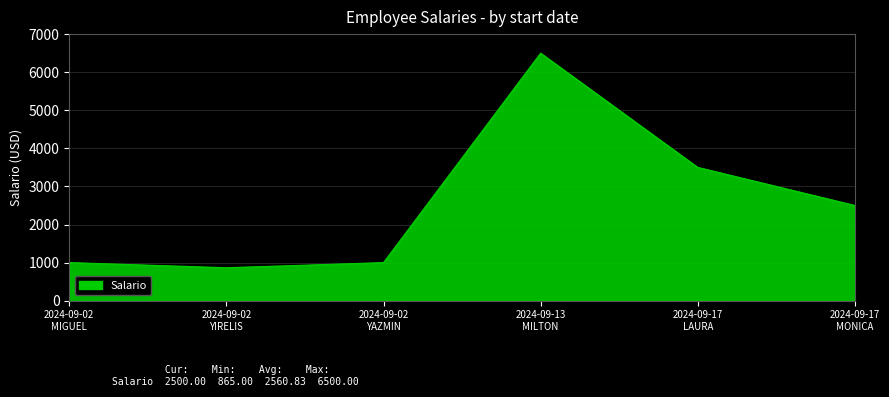

The value at 2024-09-17
LAURA is 3500. True or false?

True